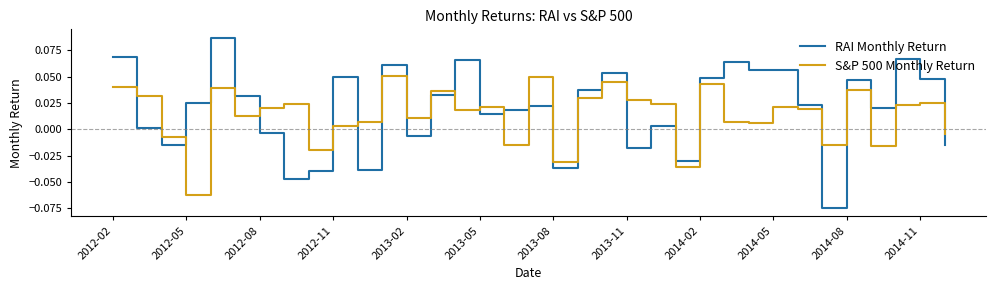

True or false: RAI Monthly Return and S&P 500 Monthly Return cross at least once.

True